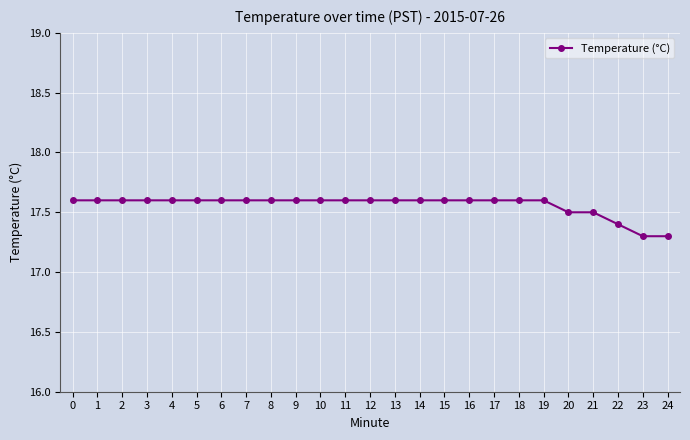

What is the greatest value displayed?

17.6